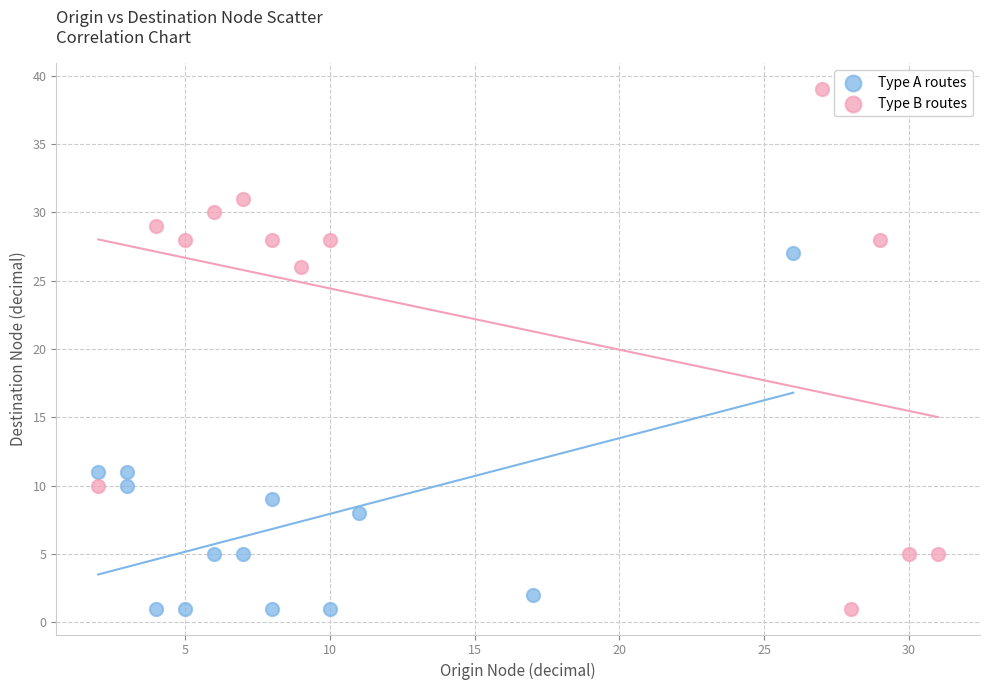

Which series contains the highest Y value?

Type B routes